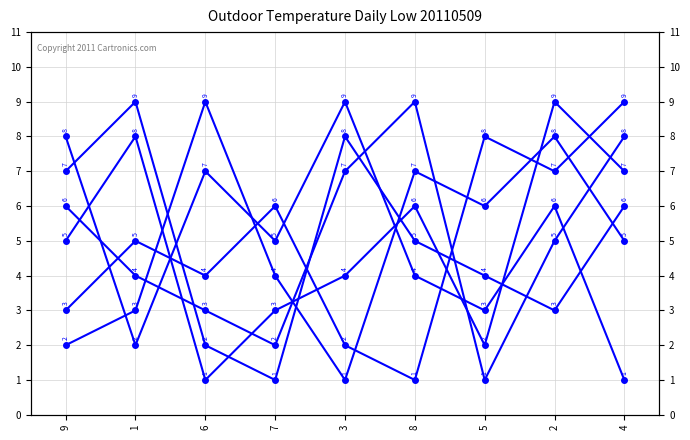

How many data points in col_9 are above 5?

4